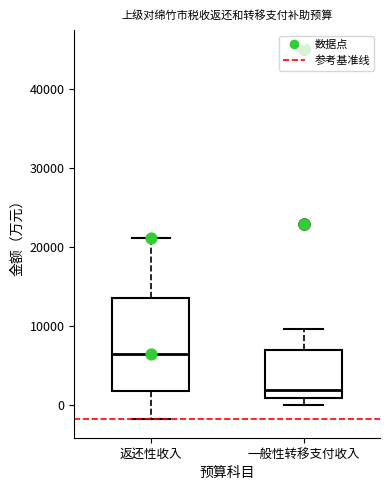

Reading left to right, read every box against the y-axis: the position of its median line, the range the box covers, and the ends of its whiskers. The values are not printed on the chart, so give them approximately, as read against the axis.

返还性收入: median 6000, box 2000 to 13000, whiskers -2000 to 21000
一般性转移支付收入: median 2000, box 1000 to 7000, whiskers 0 to 10000